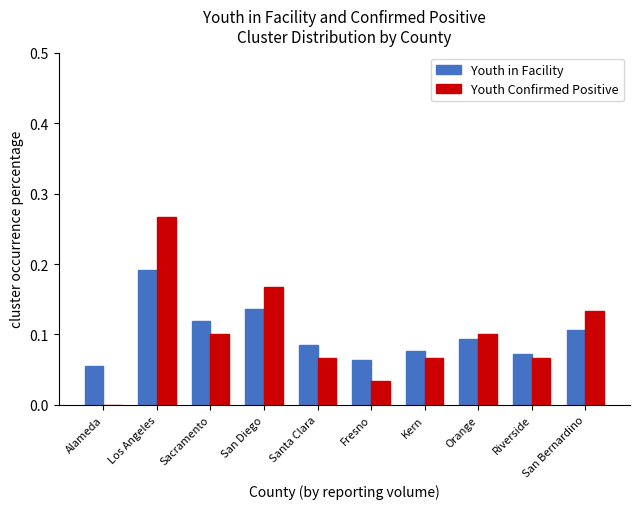

The value of Youth Confirmed Positive at Kern is 0.0. True or false?

False